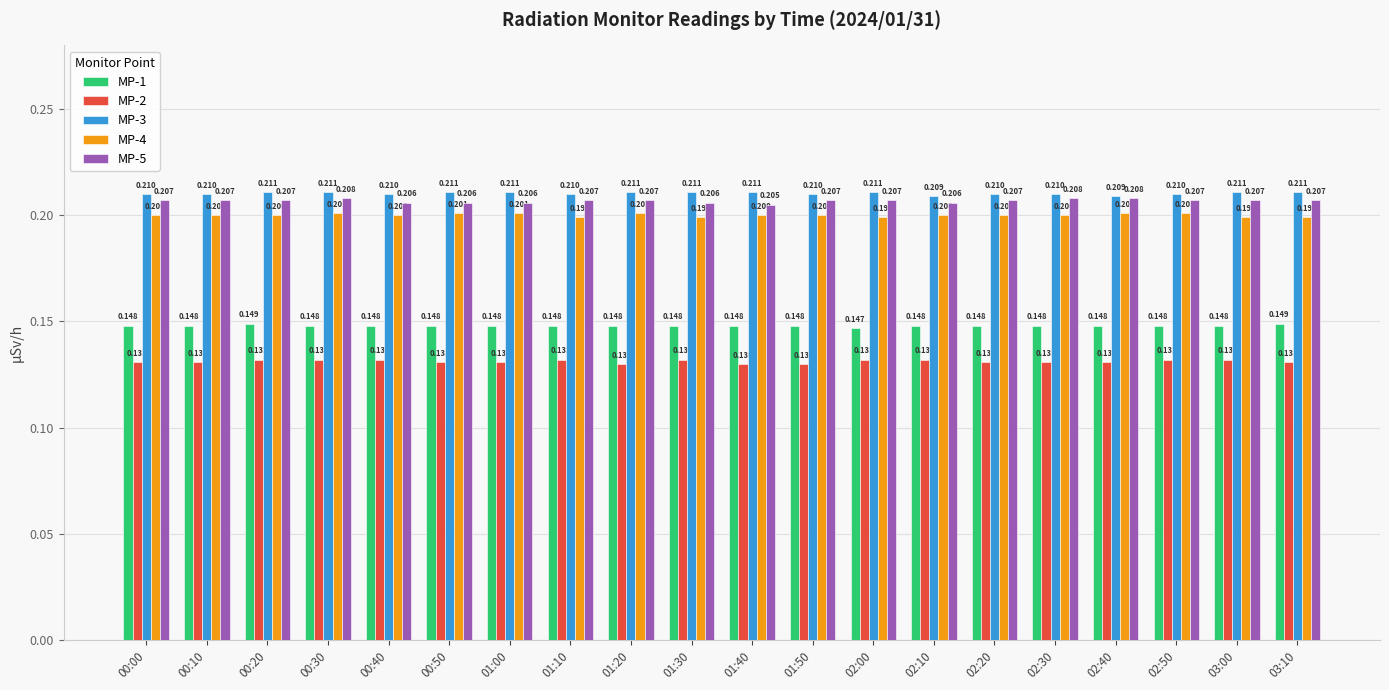

What is the label of the 8th bar from the right?

02:00